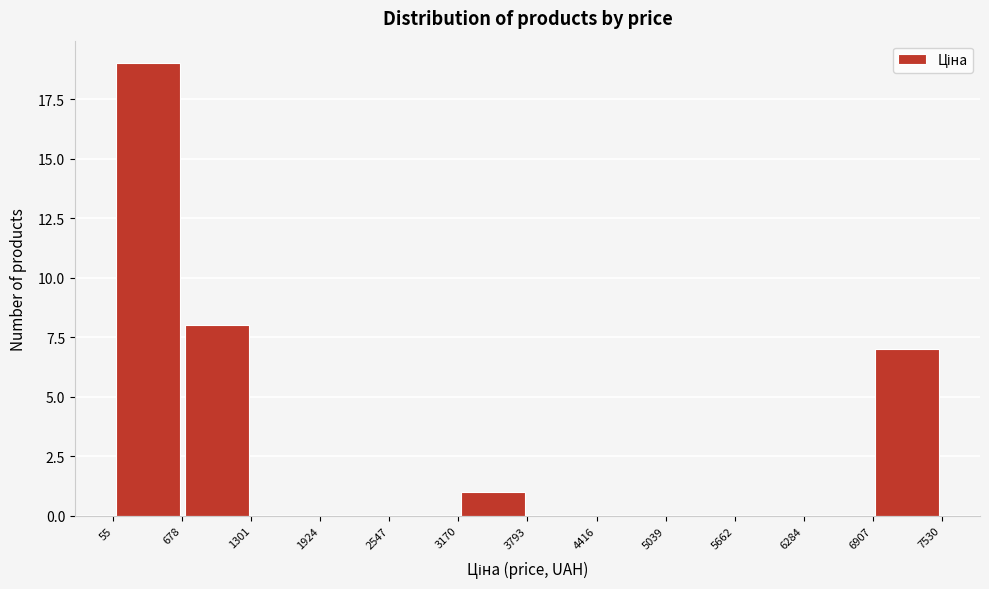

How tall is the bar that spans 55 to 678 on the x-axis? The values are not printed on the chart, so give them approximately, as read against the axis.

19